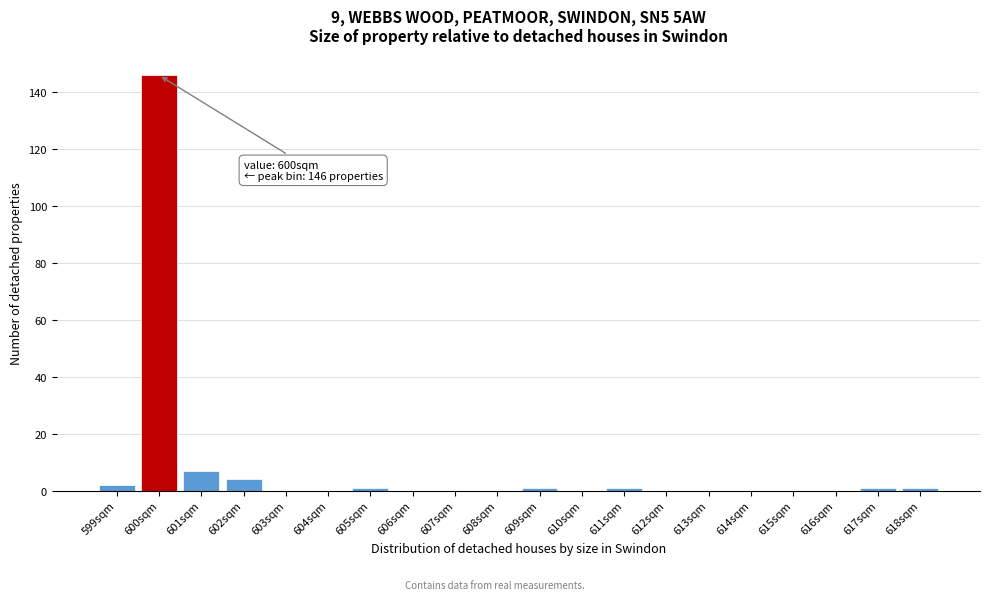

Which range on the x-axis has the tallest bar?

599.5 to 600.5